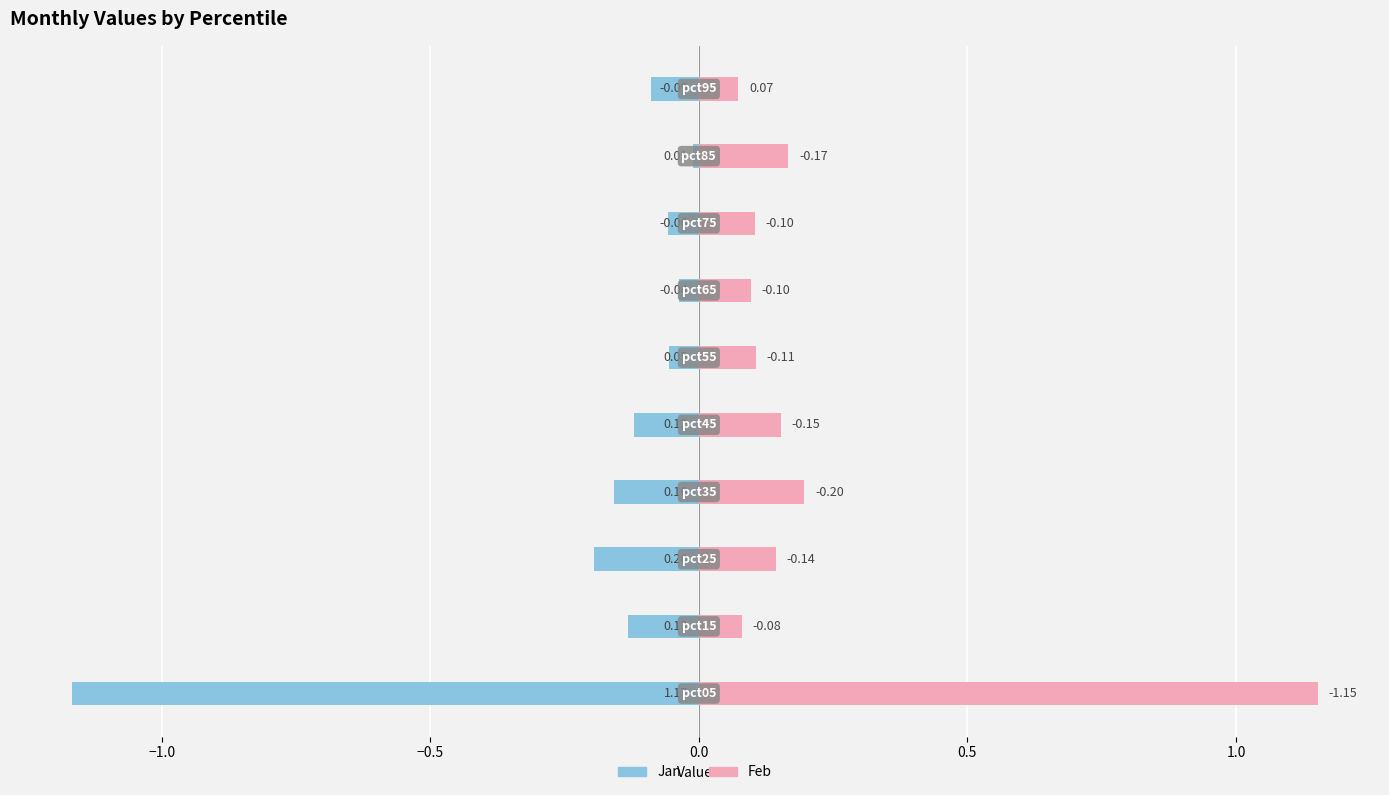

How many bars are there in total?

20